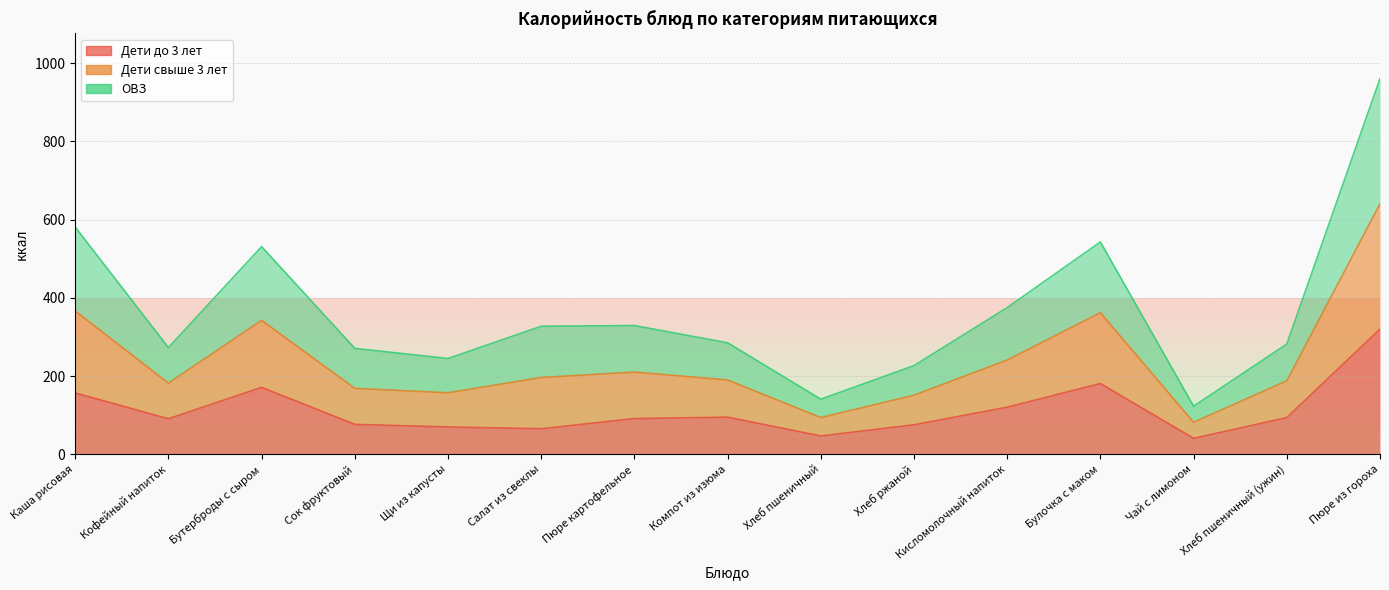

How many lines are shown in the chart?

3